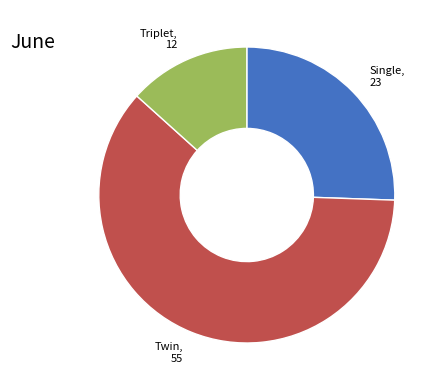

Combined, do Triplet, 12 and Twin, 55 account for over 50%?

Yes